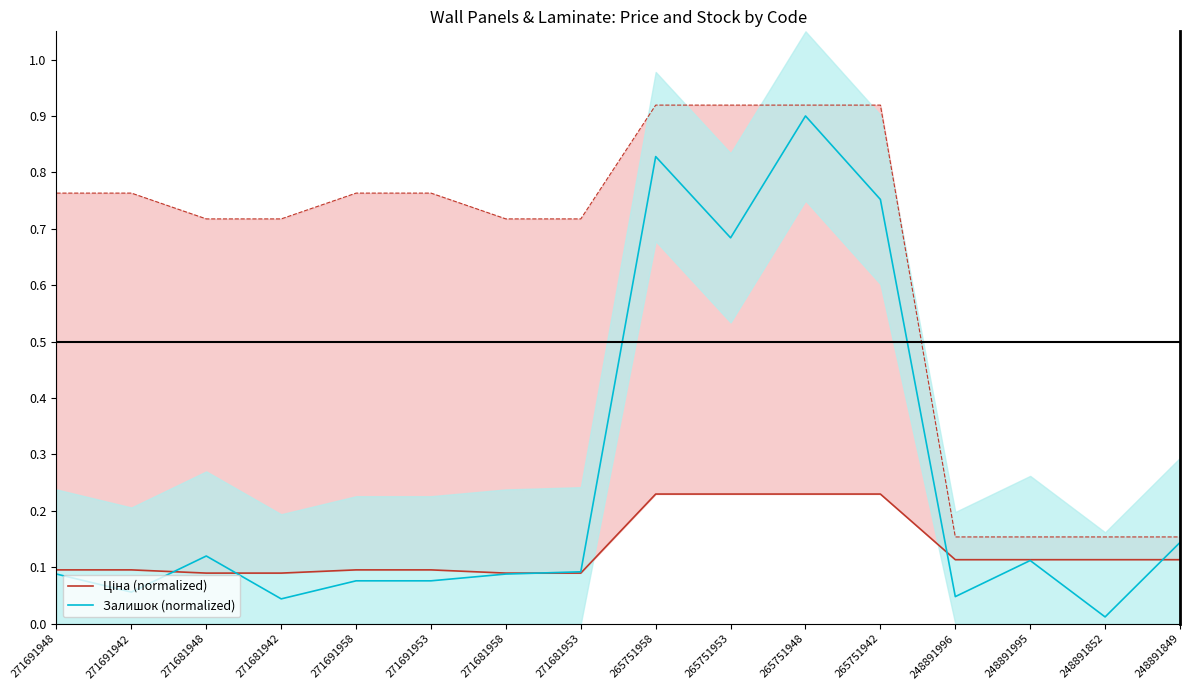

In Залишок (normalized), how many points are lower than both neighbors (excluding endpoints)?

5